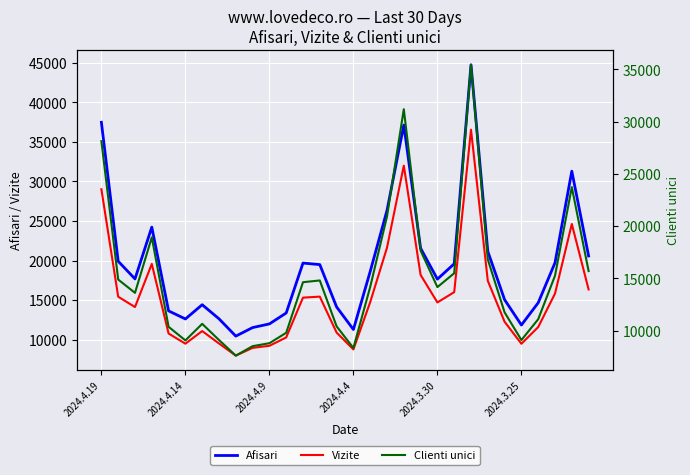

True or false: Vizite has more than 2 points higher than both neighbors.

True